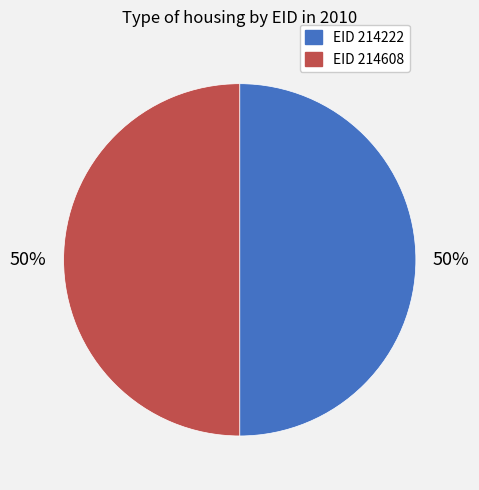

How many segments does this pie chart have?

2